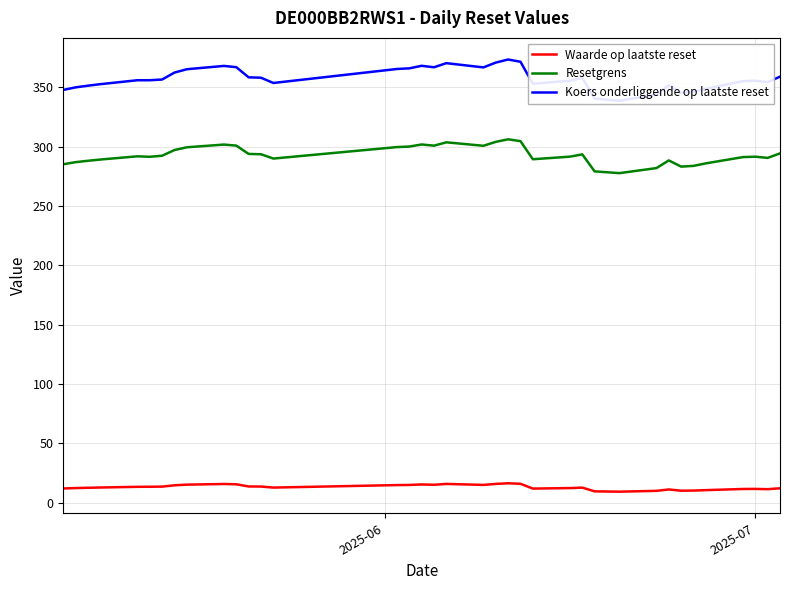

What is the lowest value of the Waarde op laatste reset series?

9.4